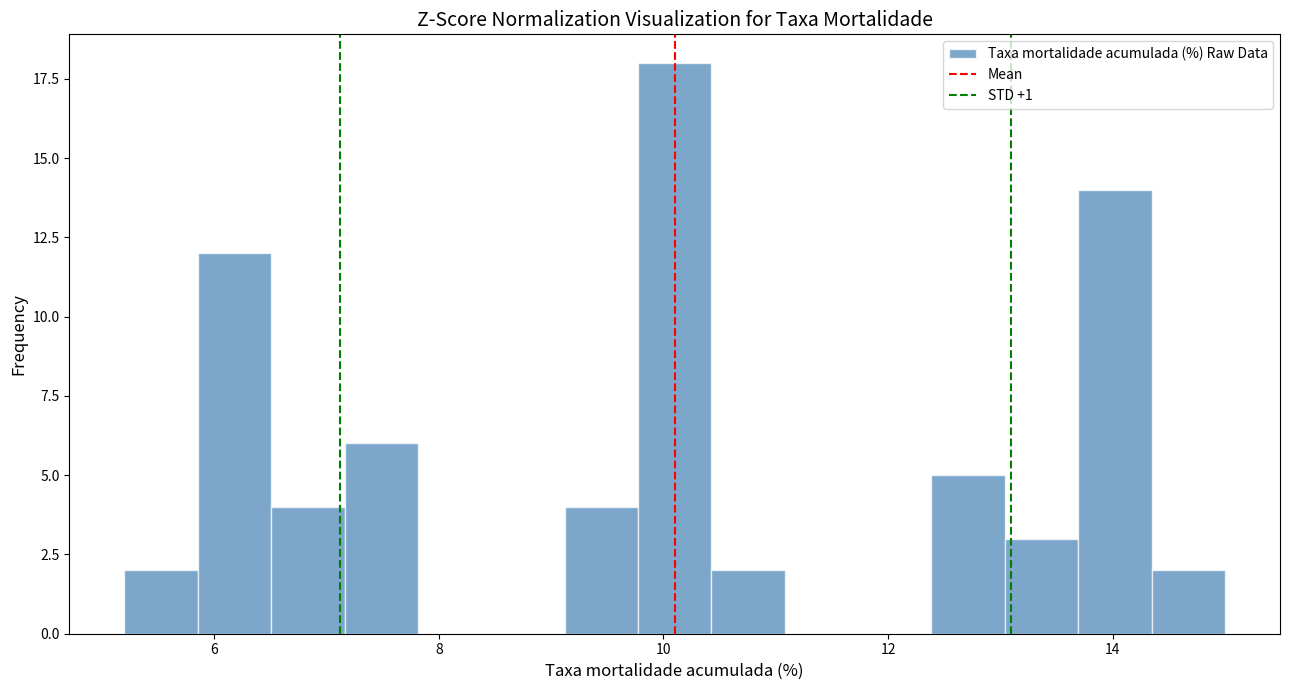

Around what value on the x-axis is the tallest bar? Give the approximate position of its centre, as read against the axis.

10.2